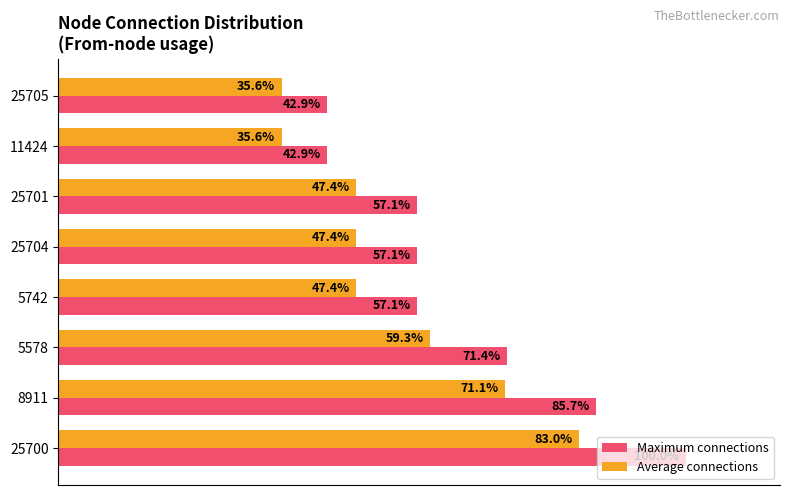

Which series has the widest spread of values?

Maximum connections